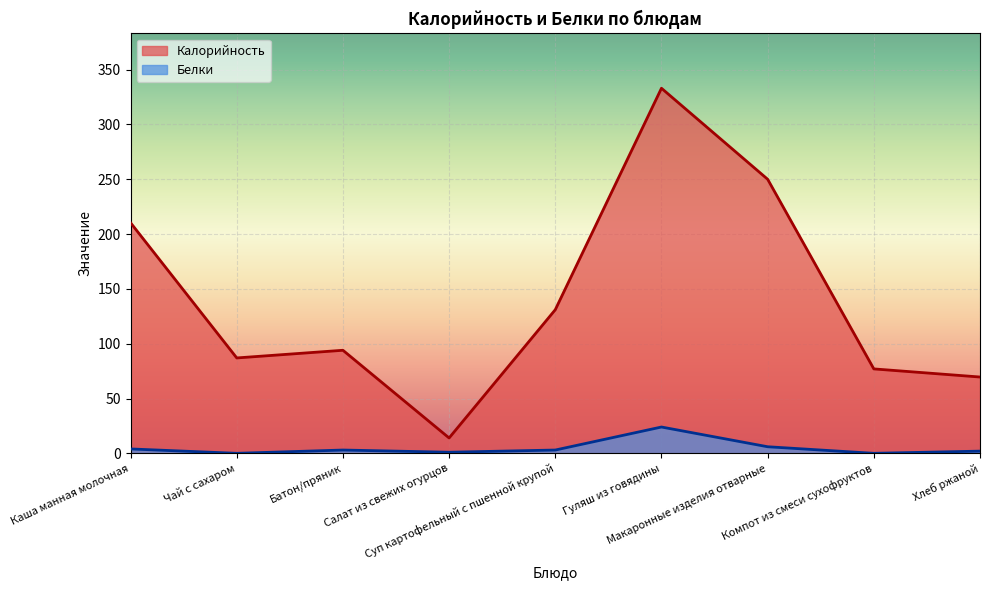

How many lines are shown in the chart?

2